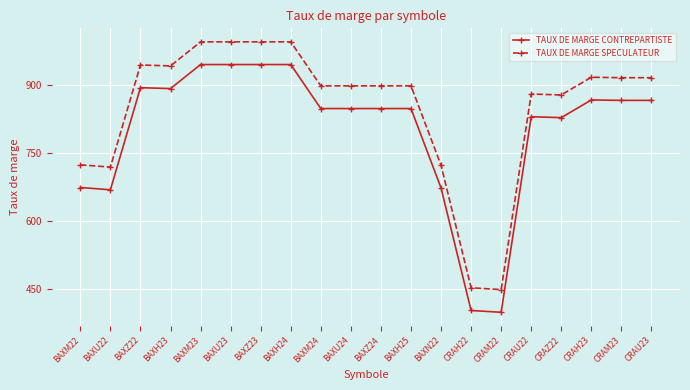

What is the difference between the TAUX DE MARGE CONTREPARTISTE values at BAXZ22 and CRAH23?

27